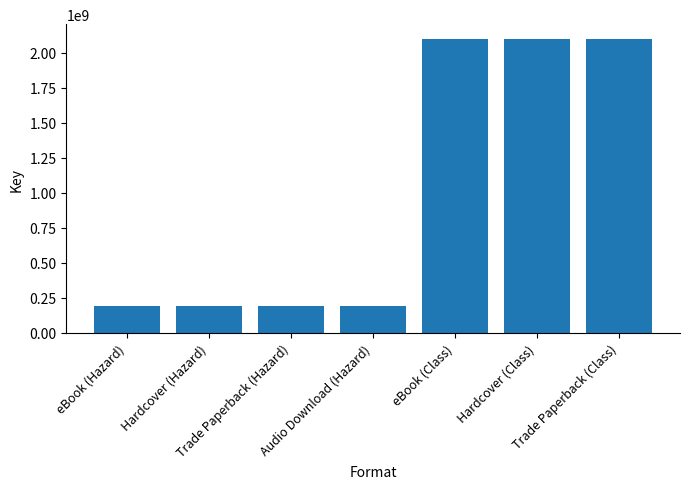

What is the value of the 2nd bar from the left?

195728474